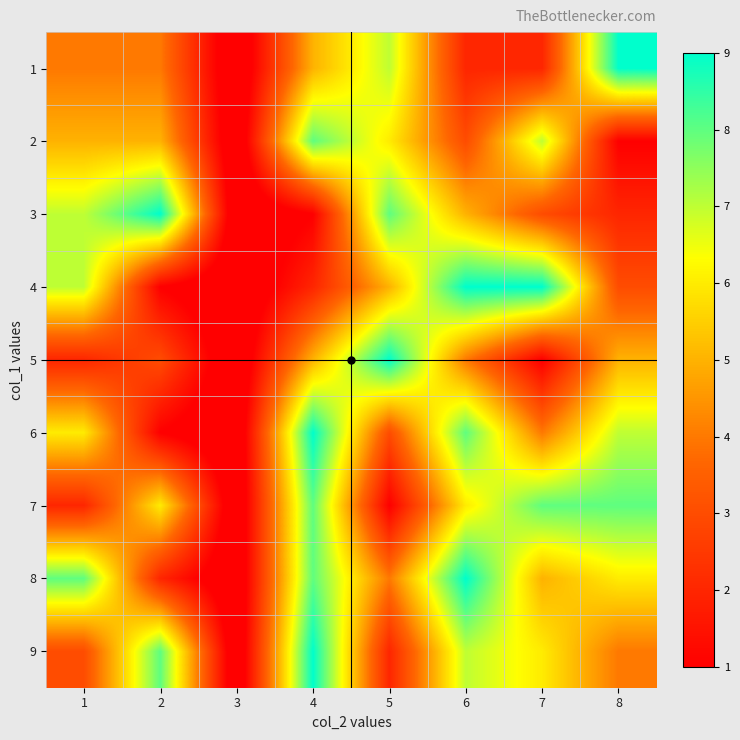

Reading left to right, what are all the values shown in this chart?

1: 1=4	2=4	3=0	4=5	5=7	6=2	7=2	8=9
2: 1=5	2=5	3=0	4=8	5=6	6=3	7=7	8=1
3: 1=7	2=9	3=0	4=1	5=8	6=5	7=3	8=2
4: 1=7	2=1	3=0	4=2	5=5	6=9	7=9	8=3
5: 1=2	2=3	3=0	4=5	5=9	6=4	7=1	8=5
6: 1=6	2=1	3=0	4=9	5=3	6=8	7=4	8=7
7: 1=2	2=6	3=0	4=8	5=1	6=6	7=8	8=8
8: 1=8	2=2	3=0	4=8	5=4	6=9	7=5	8=6
9: 1=3	2=8	3=0	4=9	5=2	6=7	7=6	8=4